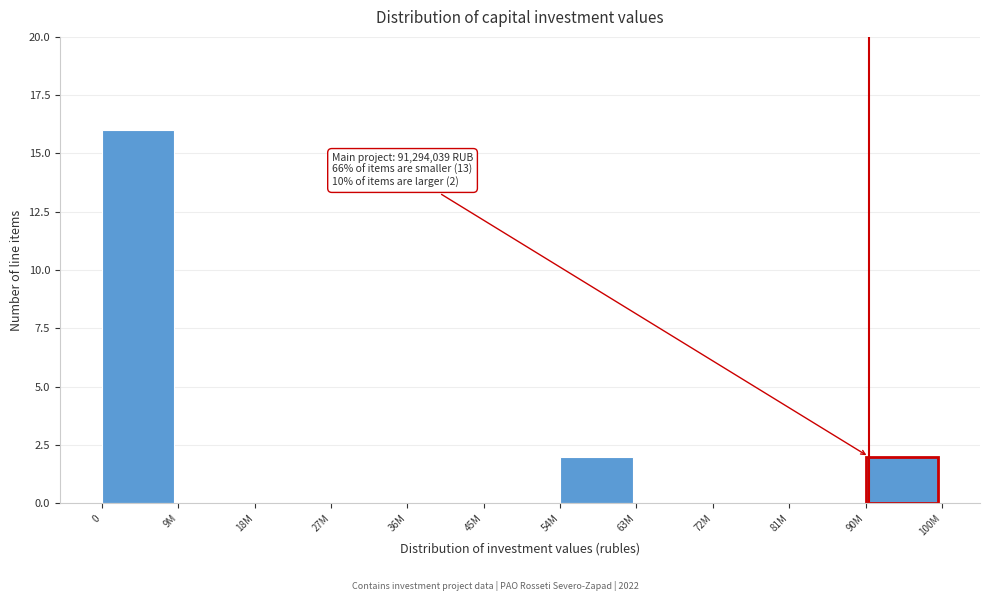

Reading left to right, extract all data points from this chart.

0=16	9M=0	18M=0	27M=0	36M=0	45M=0	54M=2	63M=0	72M=0	81M=0	90M=2